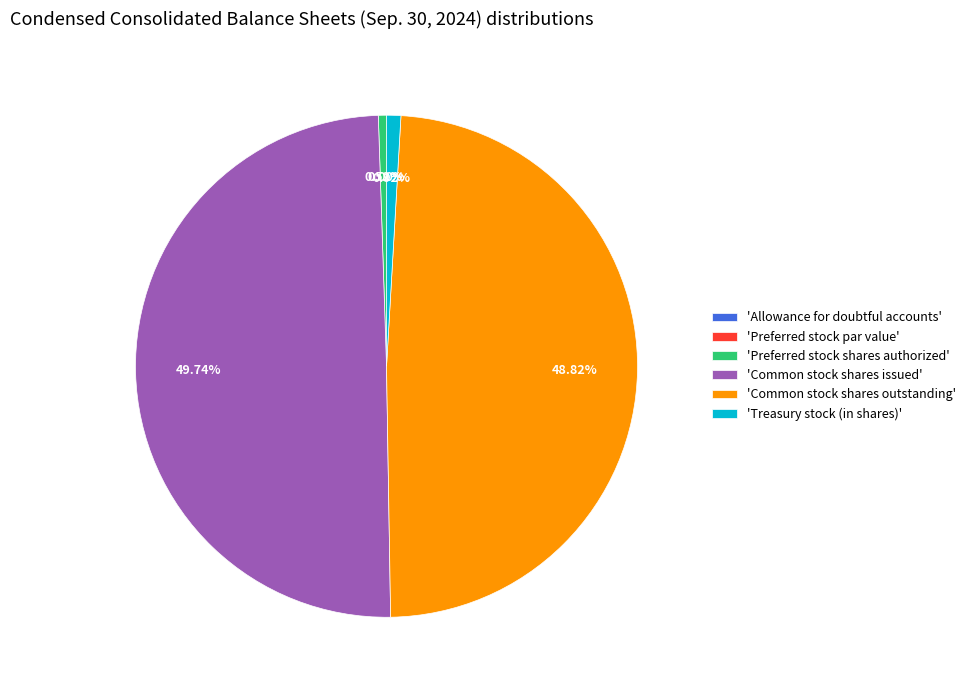

Is 'Treasury stock (in shares)' the majority of the pie?

No